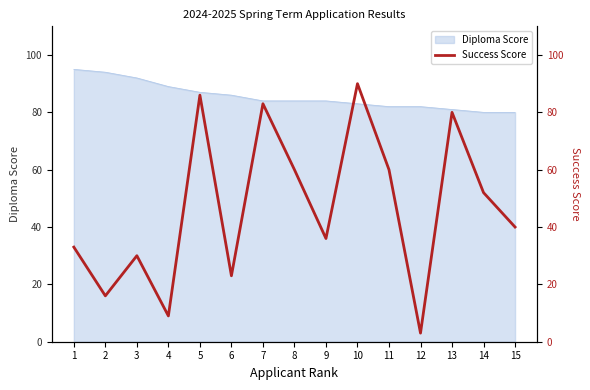

What is the change in value from 1 to 13?

+47